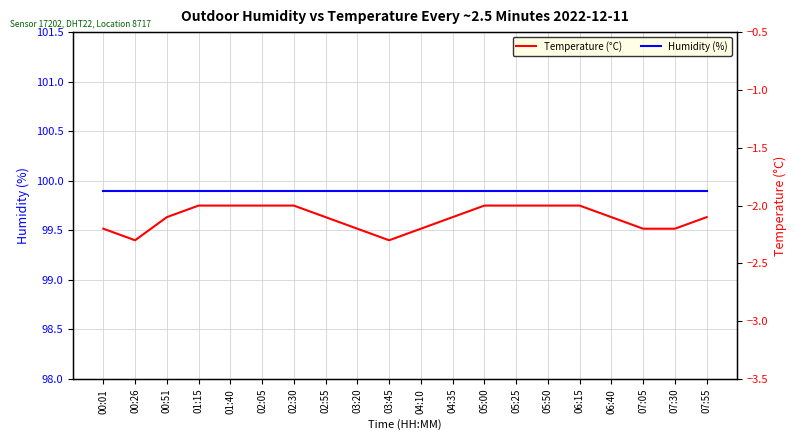

What is the approximate value of Humidity (%) at 02:30?

99.9